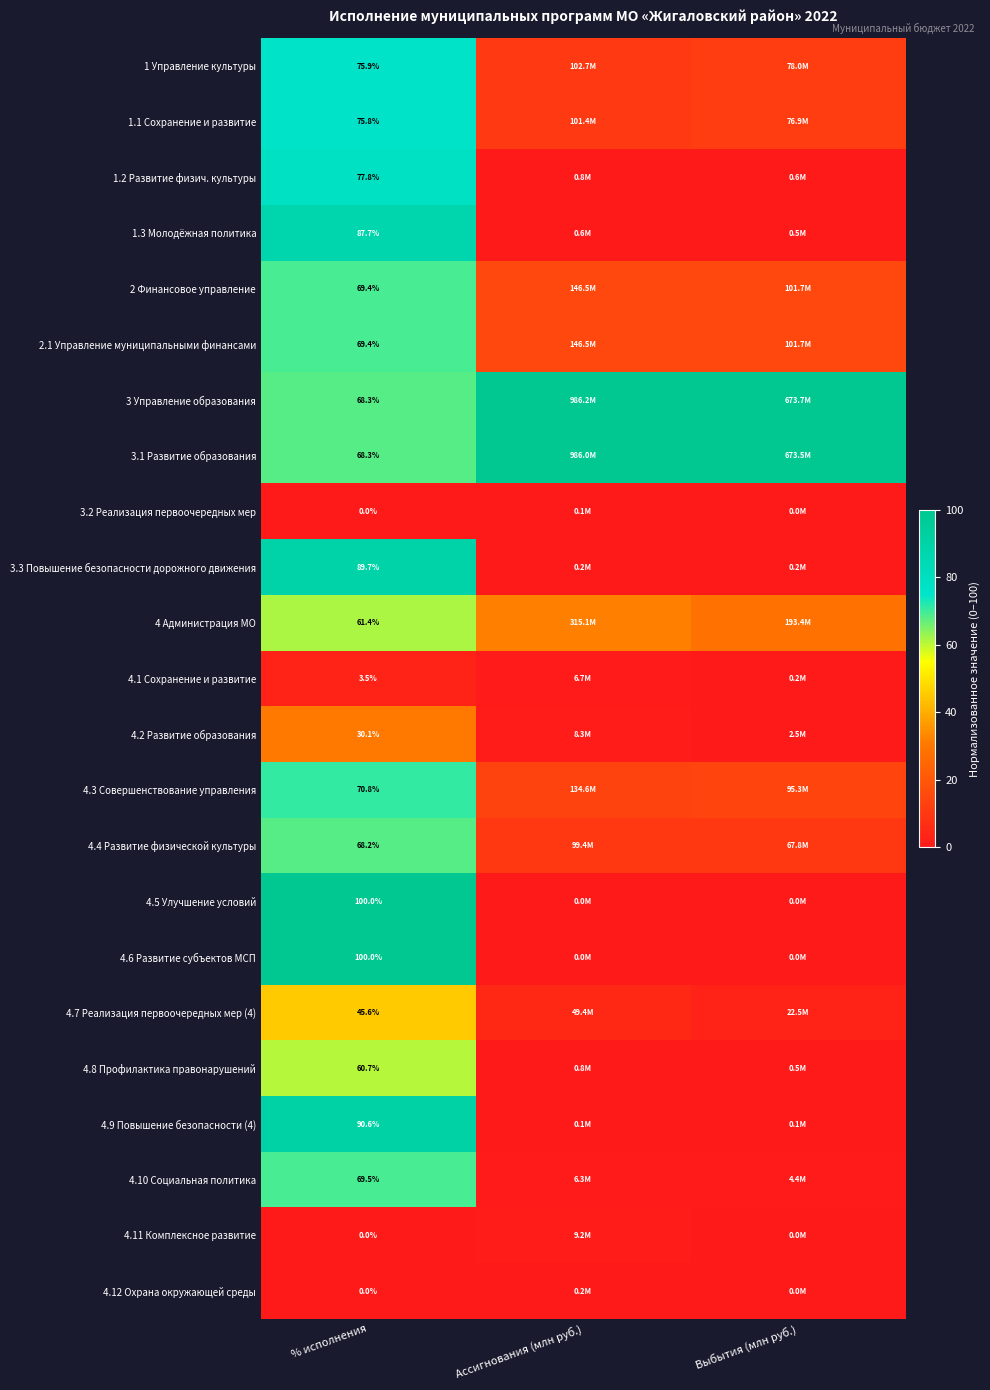

What is the maximum value shown in the chart?

100.0